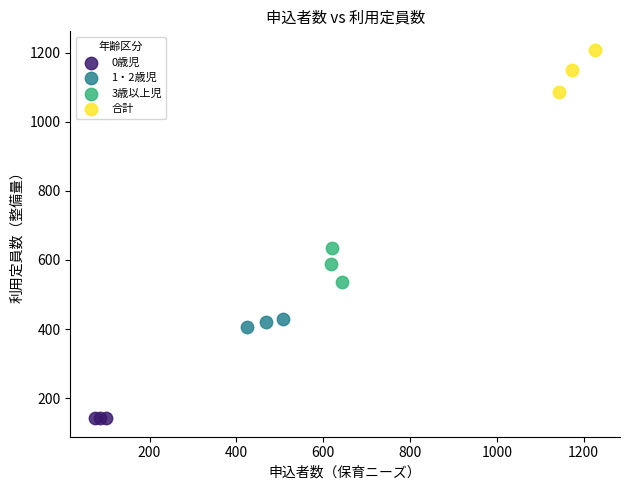

Which series contains the lowest Y value?

0歳児